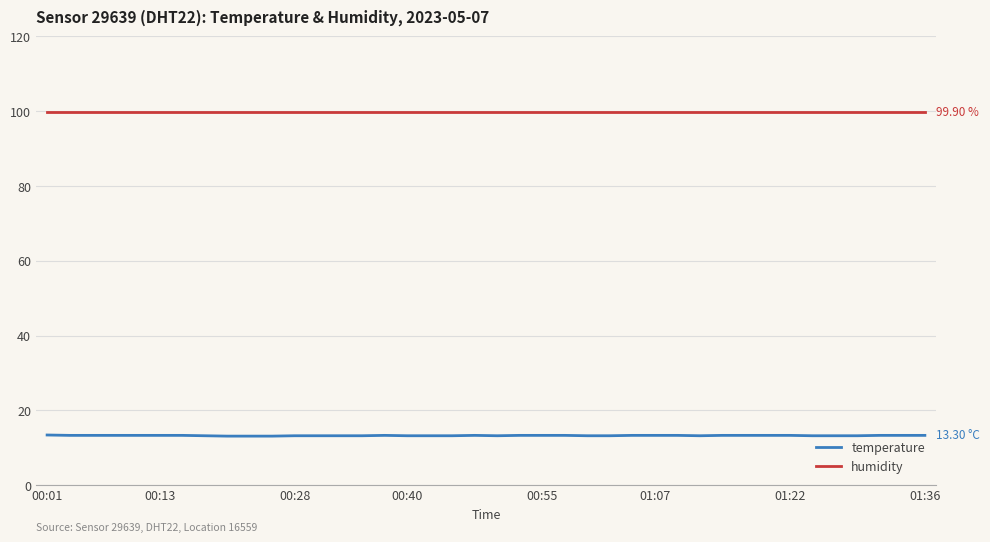

Which series has the largest range (max minus min)?

temperature